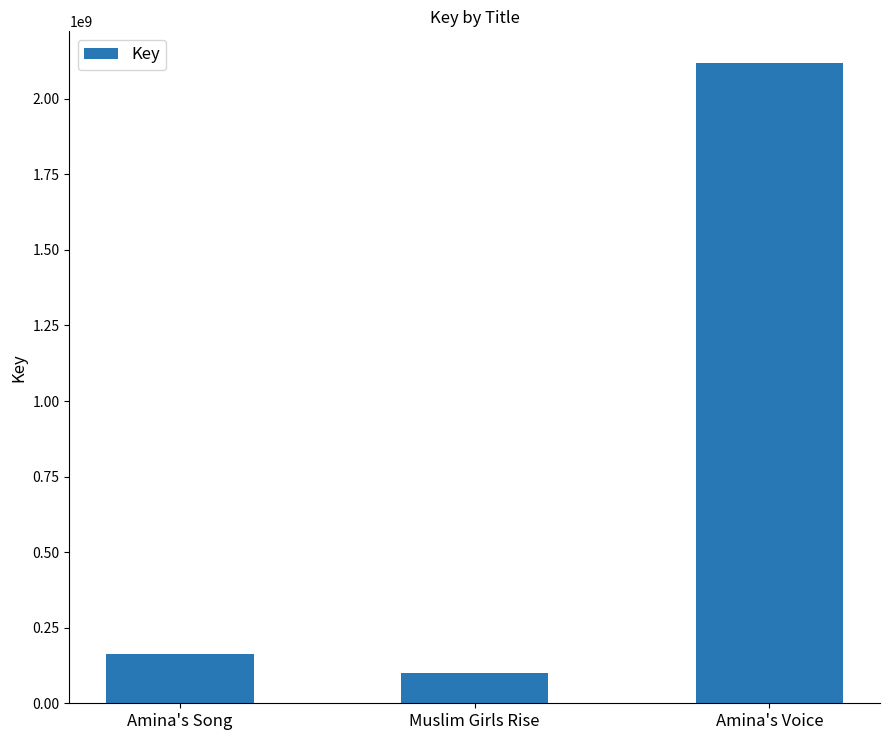

Rank the categories by value from highest to lowest.

Amina's Voice, Amina's Song, Muslim Girls Rise